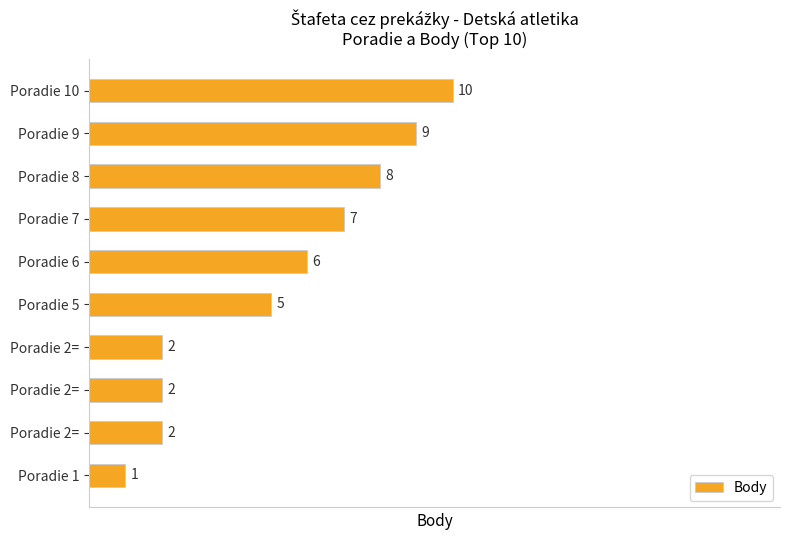

Are the bars horizontal?

Yes